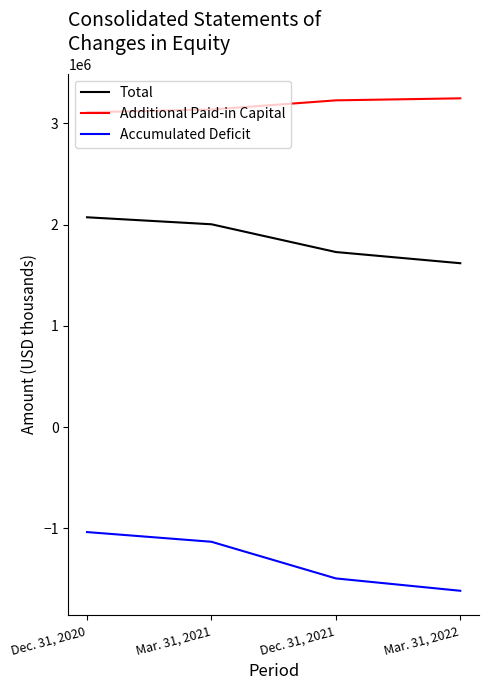

True or false: Accumulated Deficit has more than 0 interior local peaks.

False